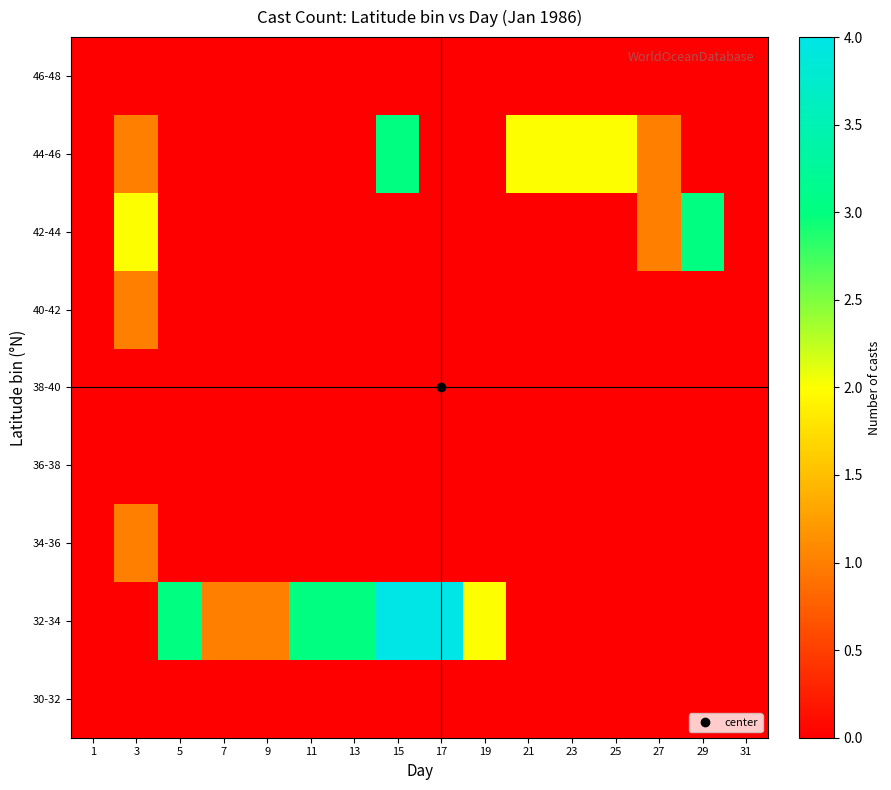

Which series has the largest total across all categories?

32-34